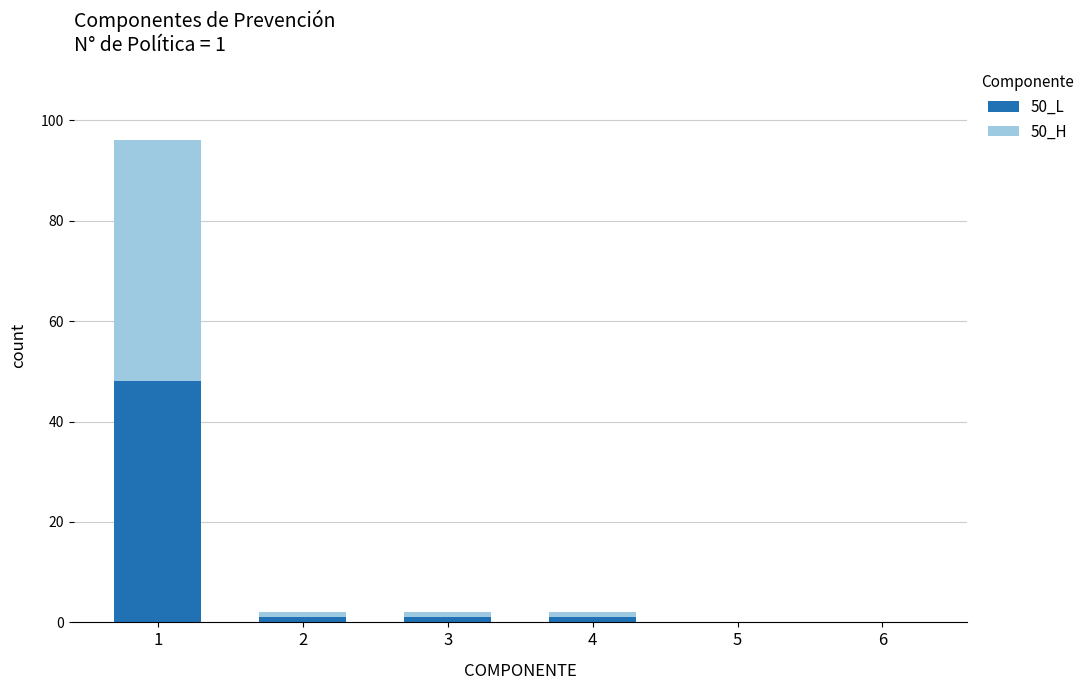

Reading left to right, list the values for the 50_L series.

1=48	2=1	3=1	4=1	5=0	6=0